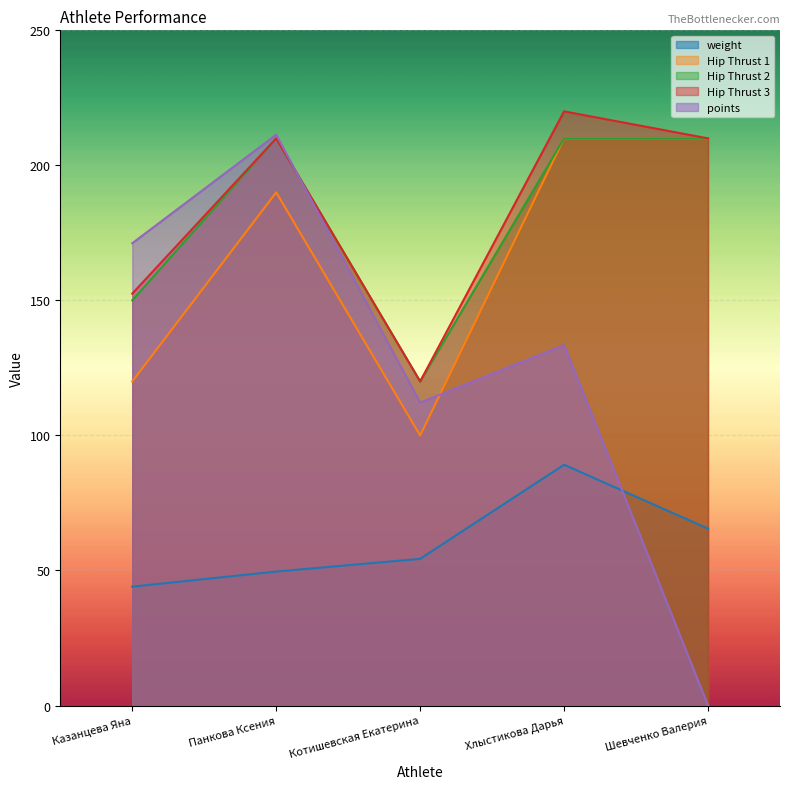

After their last crossing, which series has the higher values: Hip Thrust 3 or points?

Hip Thrust 3